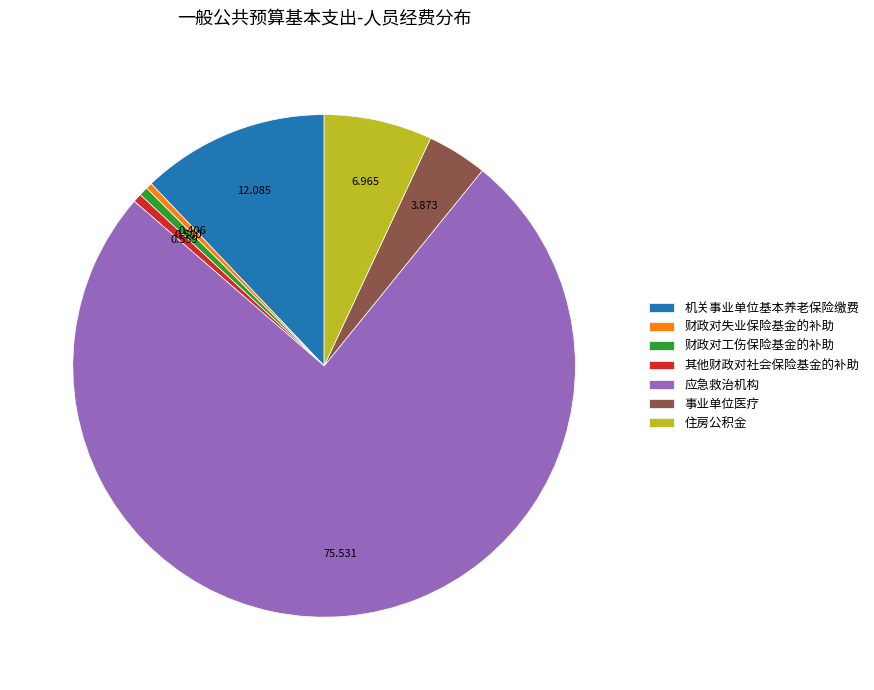

Which has a higher value, 事业单位医疗 or 住房公积金?

住房公积金